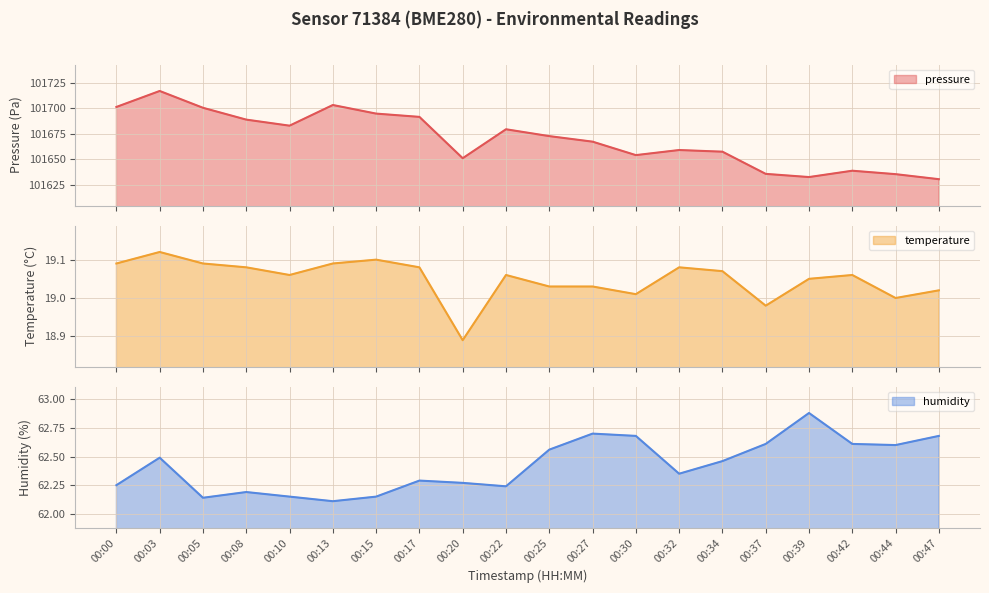

At which label does humidity reach its minimum?

00:13